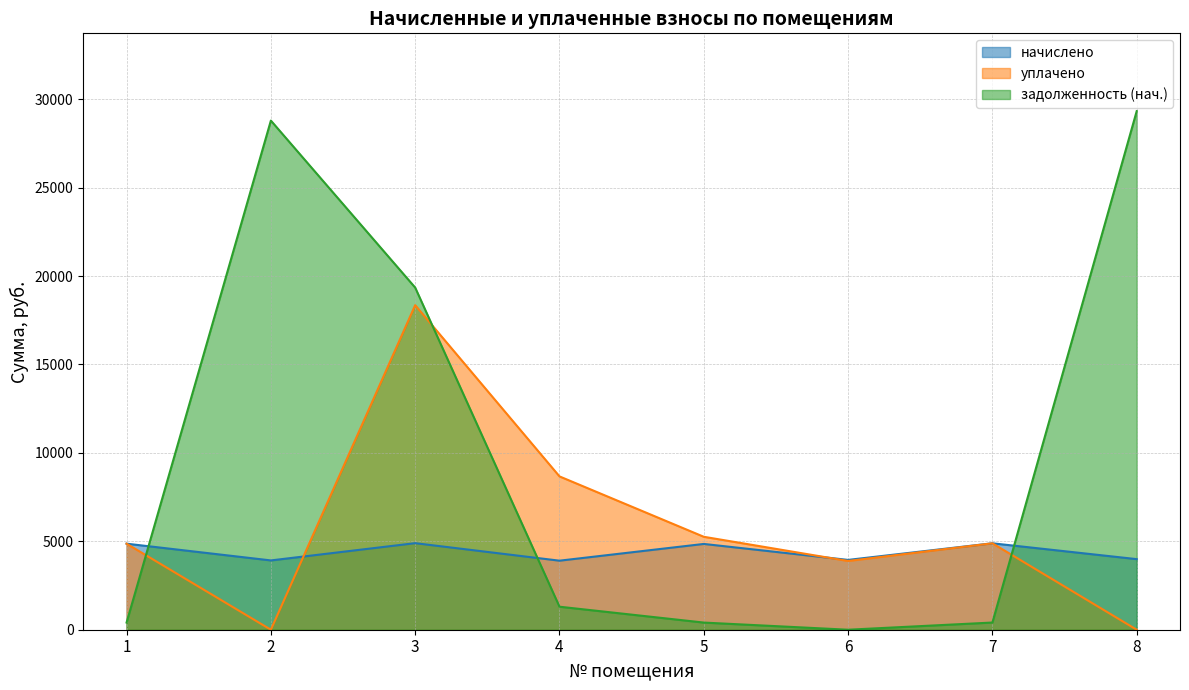

How many intersections are there between задолженность (нач.) and уплачено?

3